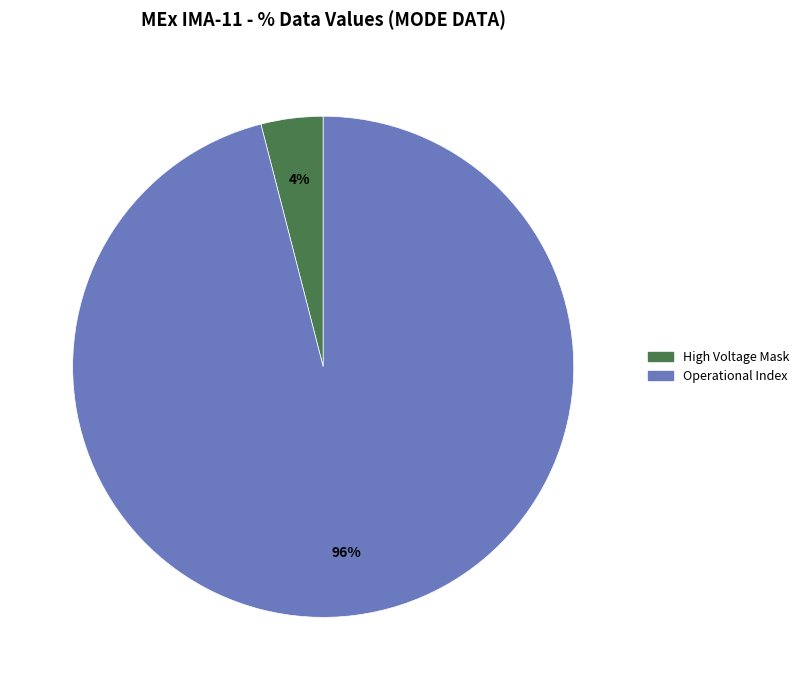

Which slice is the smallest?

High Voltage Mask